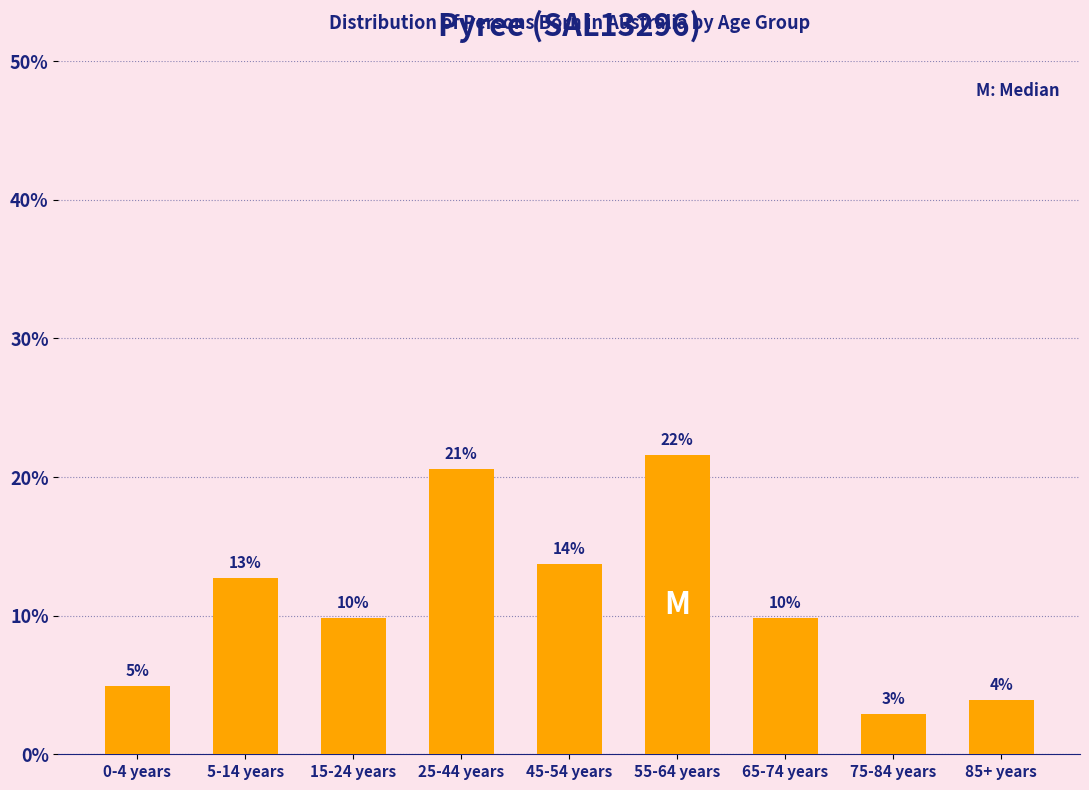

Are the bars horizontal?

No